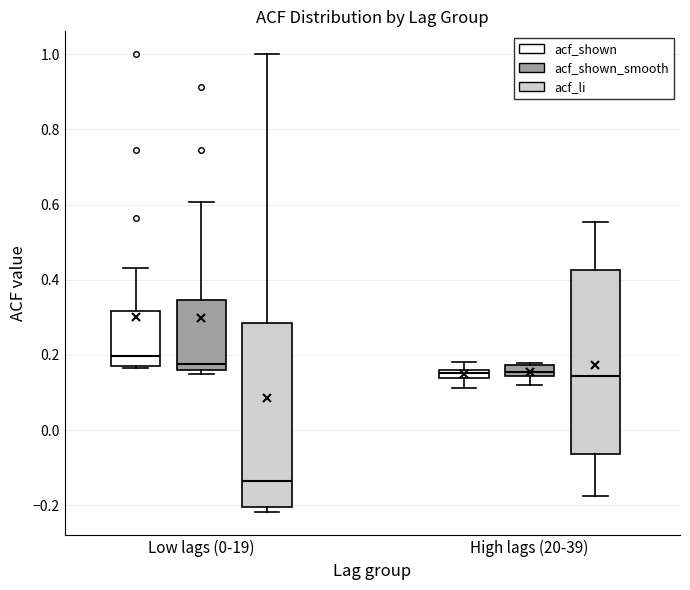

Where is the lower edge of the box for Low lags (0-19) (acf_shown_smooth) on the y-axis? The values are not printed on the chart, so give them approximately, as read against the axis.

0.16